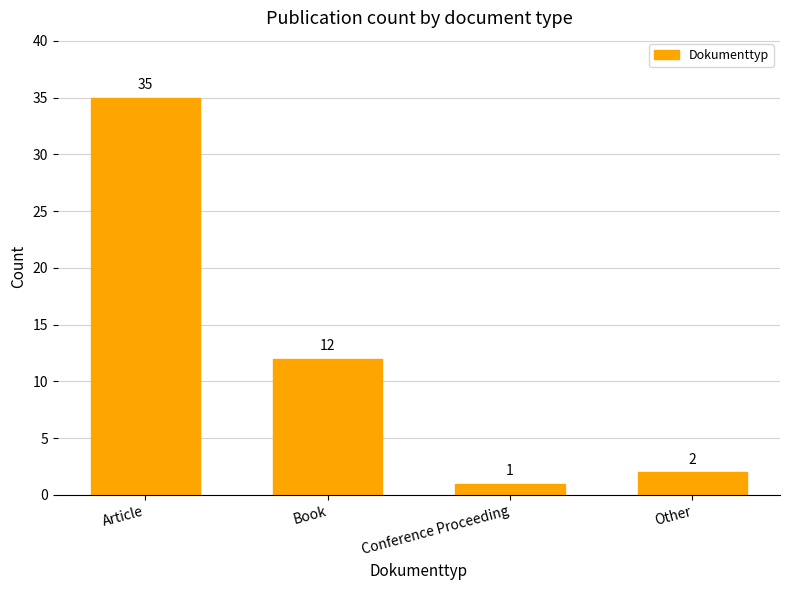

Where does the data first go above 12?

Article